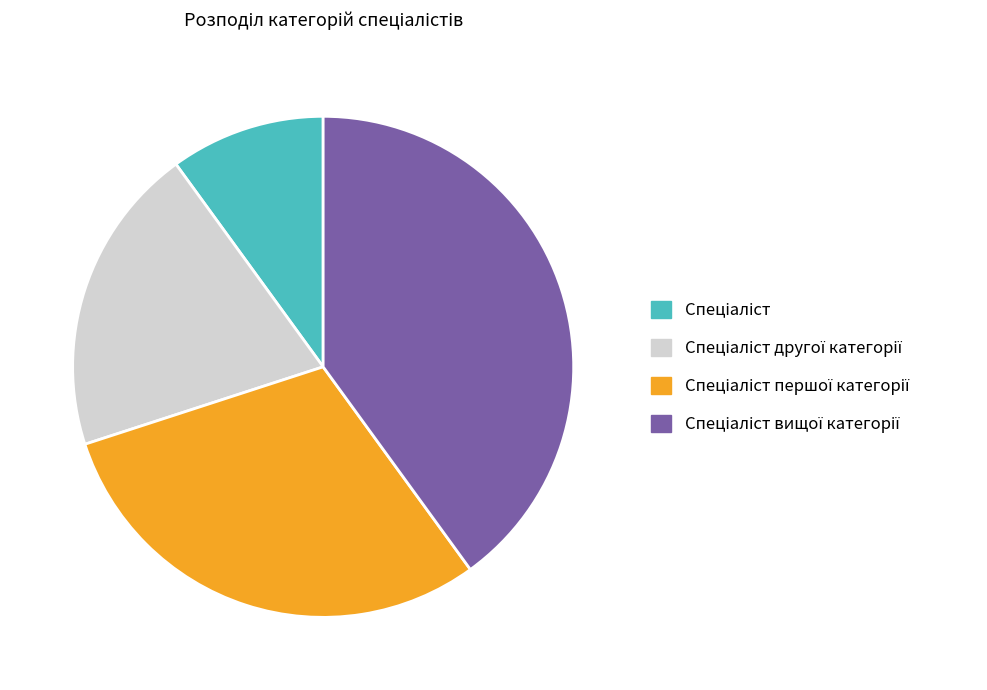

Is there a majority slice in this chart?

No